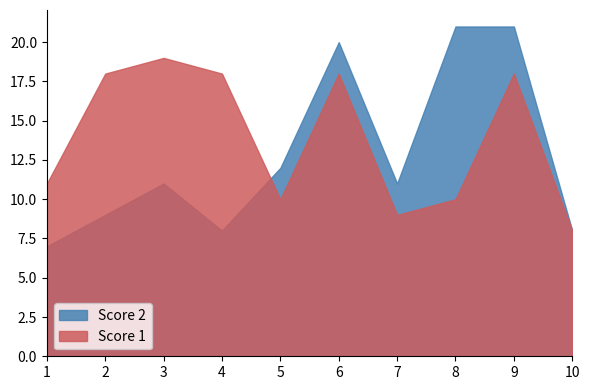

Is it true that Score 1 equals 10 at 5?

True